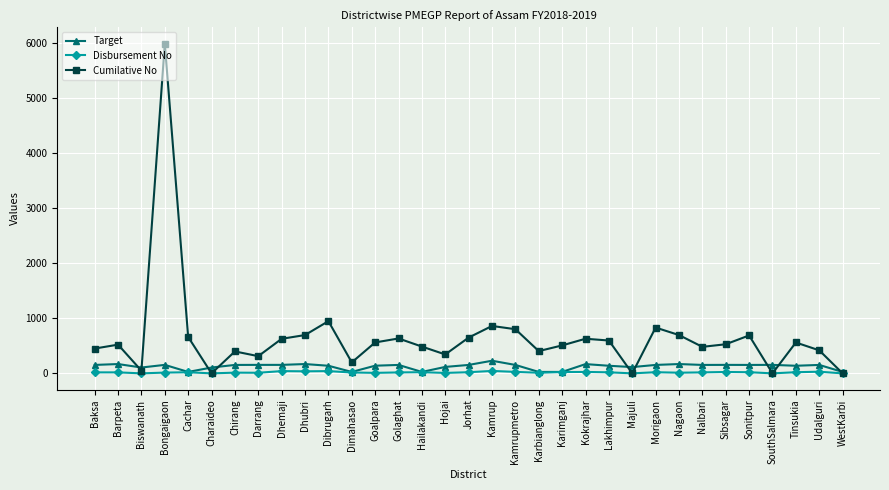

True or false: Target has a value of 169 at Dhubri.

True